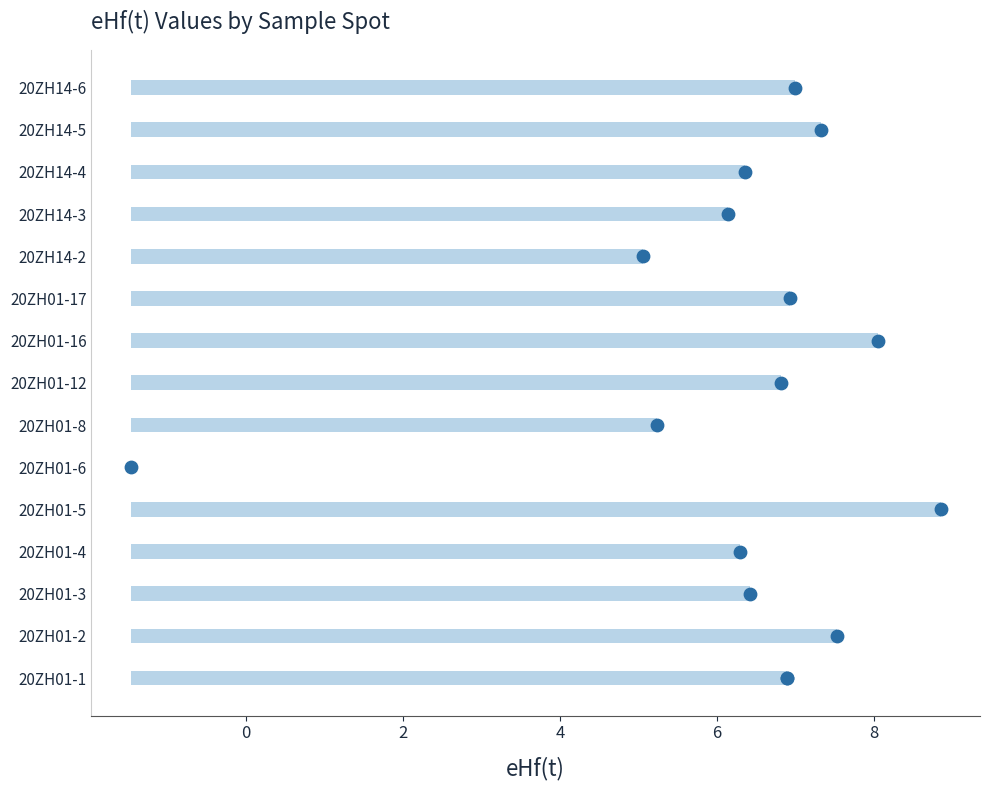

Approximately how many times larger is the value at 20ZH01-12 compared to 20ZH01-3?

1.1